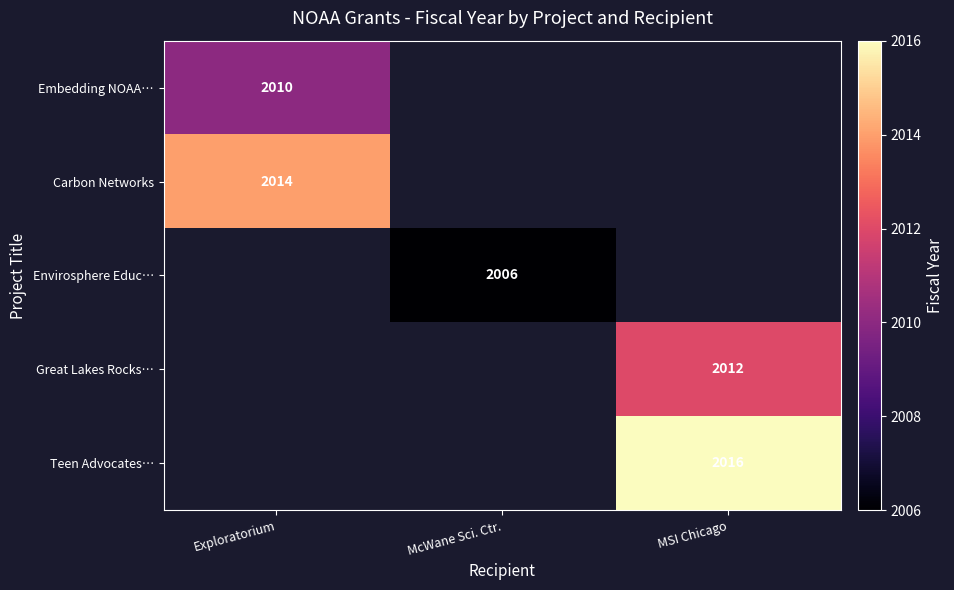

The value of Embedding NOAA… at Exploratorium is 2010. True or false?

True